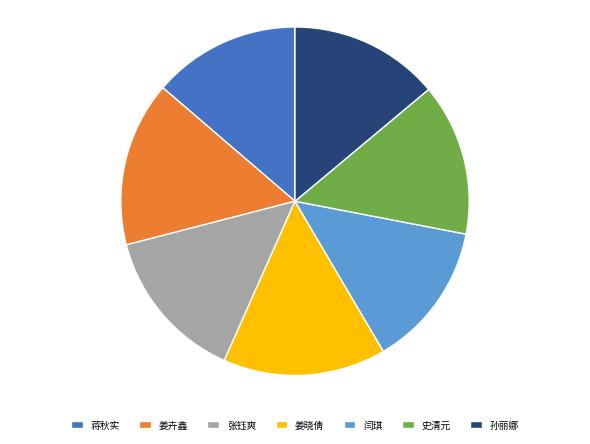

The 孙丽娜 slice represents 14% of the pie. True or false?

True